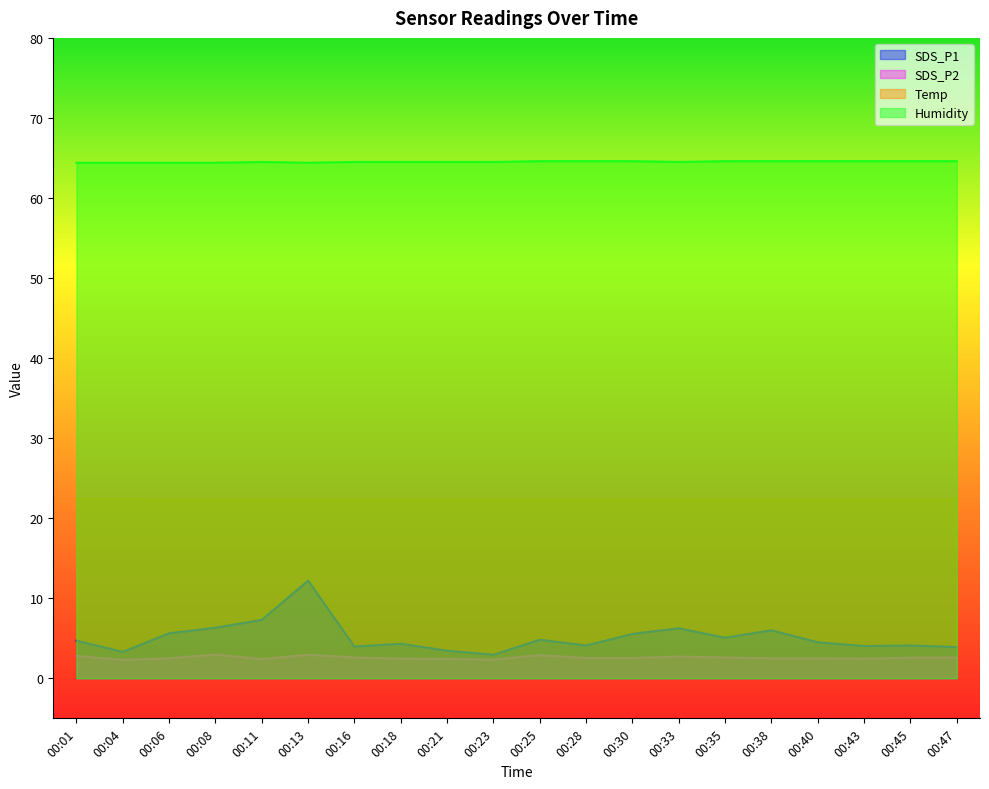

How many interior local peaks does the SDS_P2 series have?

4